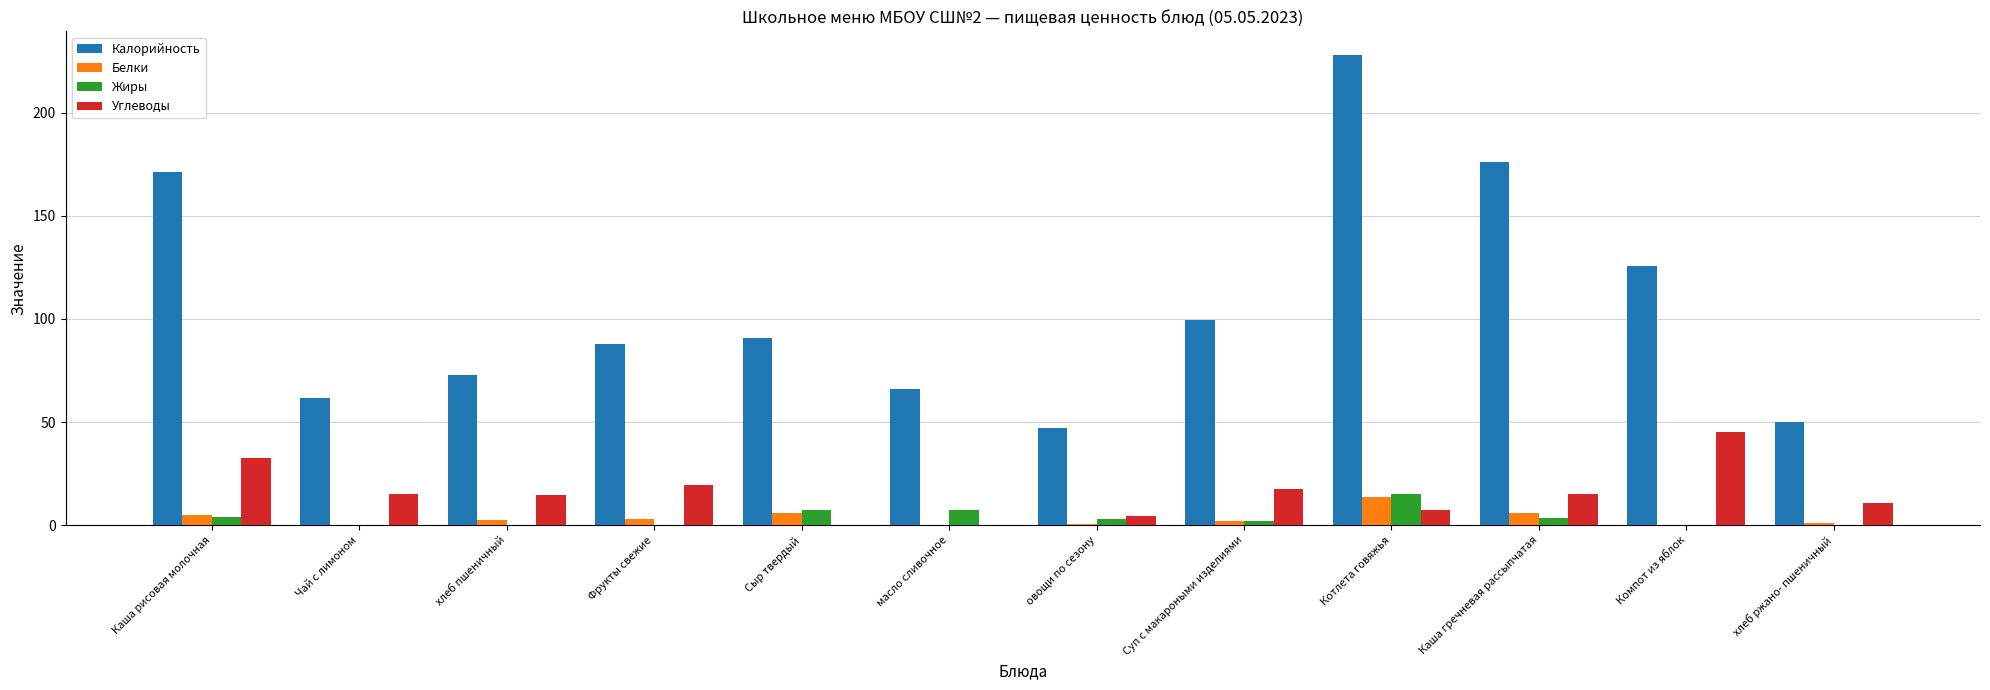

Between масло сливочное and Суп с макароными изделиями, which series saw the biggest shift?

Калорийность